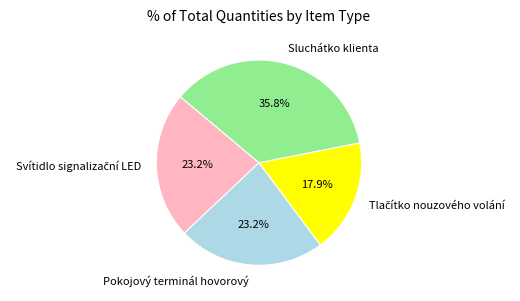

What percentage is the Sluchátko klienta slice, to the nearest percent?

36%